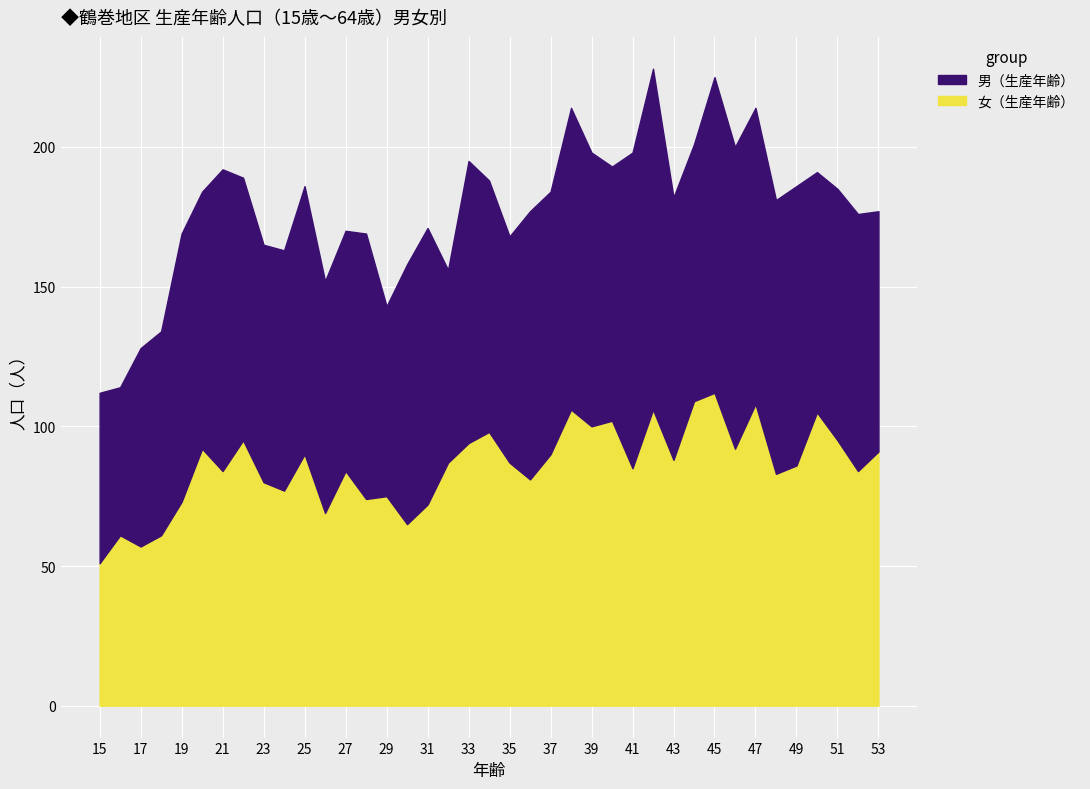

How many lines are shown in the chart?

2